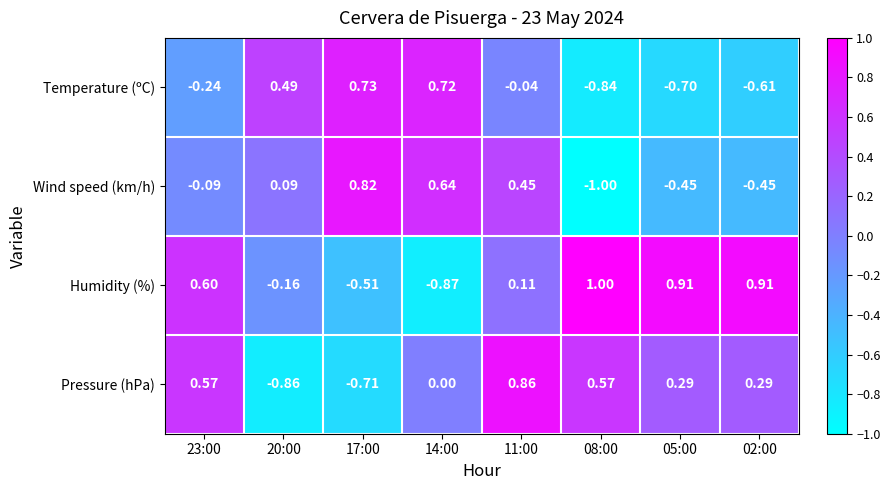

Which series changed the most between 17:00 and 08:00?

Wind speed (km/h)